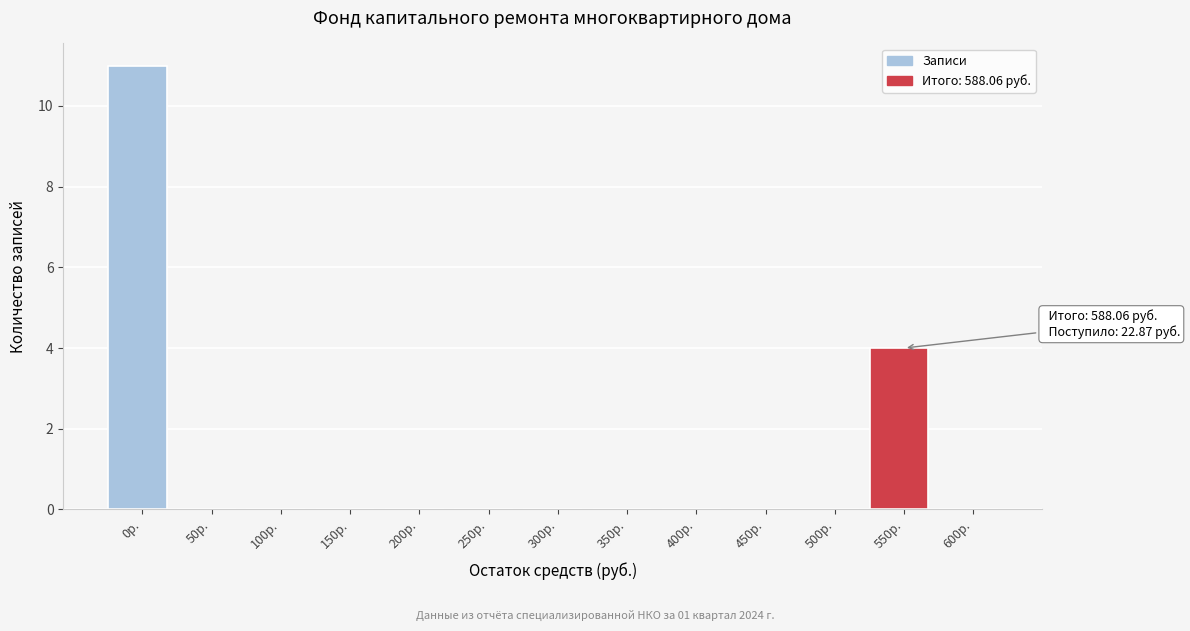

Reading left to right, extract all data points from this chart.

0р.=11	50р.=0	100р.=0	150р.=0	200р.=0	250р.=0	300р.=0	350р.=0	400р.=0	450р.=0	500р.=0	550р.=4	600р.=0